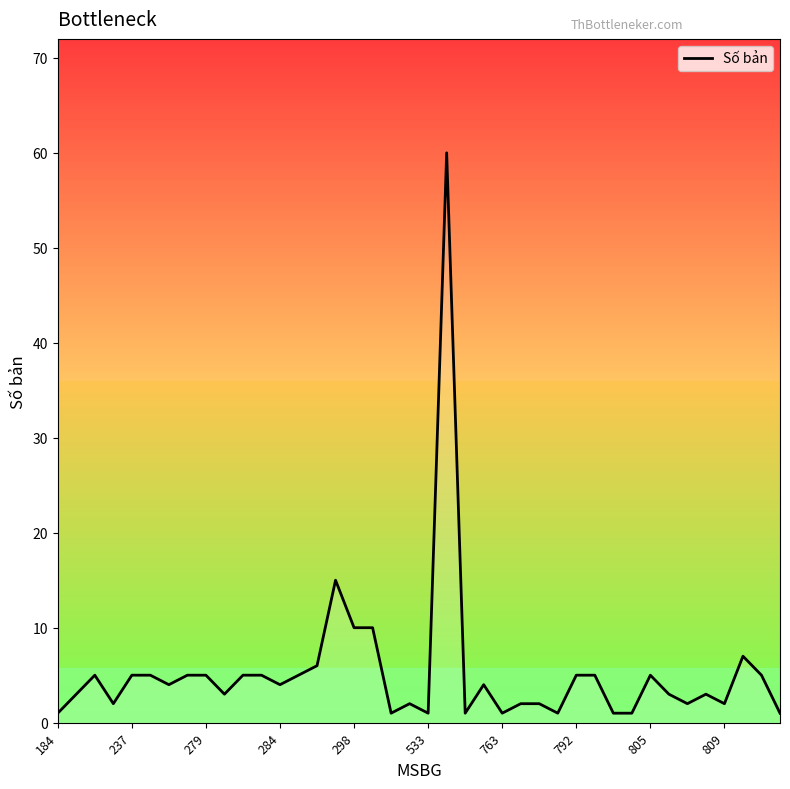

What is the maximum value shown in the chart?

60